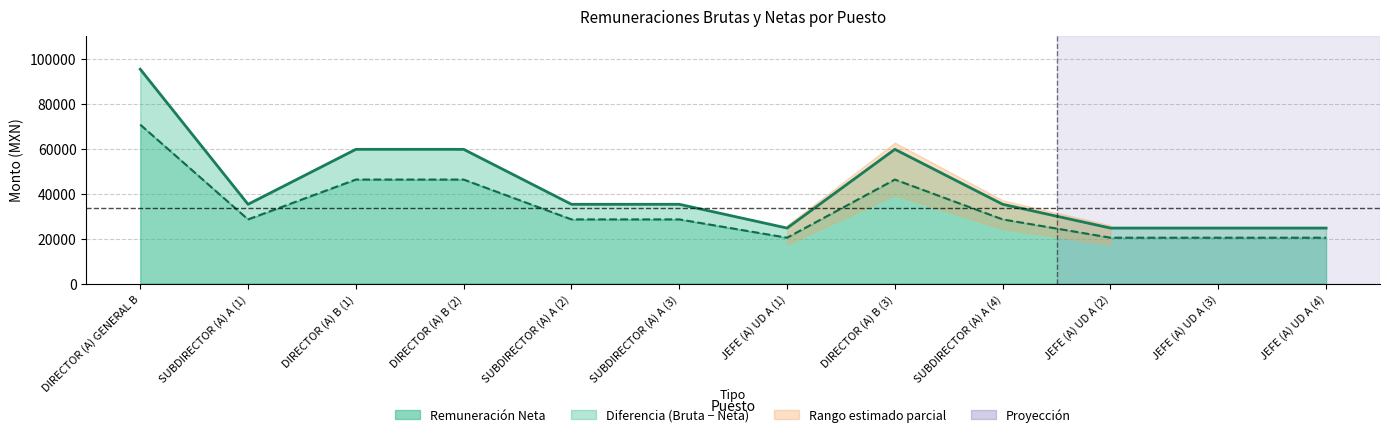

Reading left to right, extract all data points from this chart.

95327	35248	59687	59687	35248	35248	24672	59687	35248	24672	24672	24672